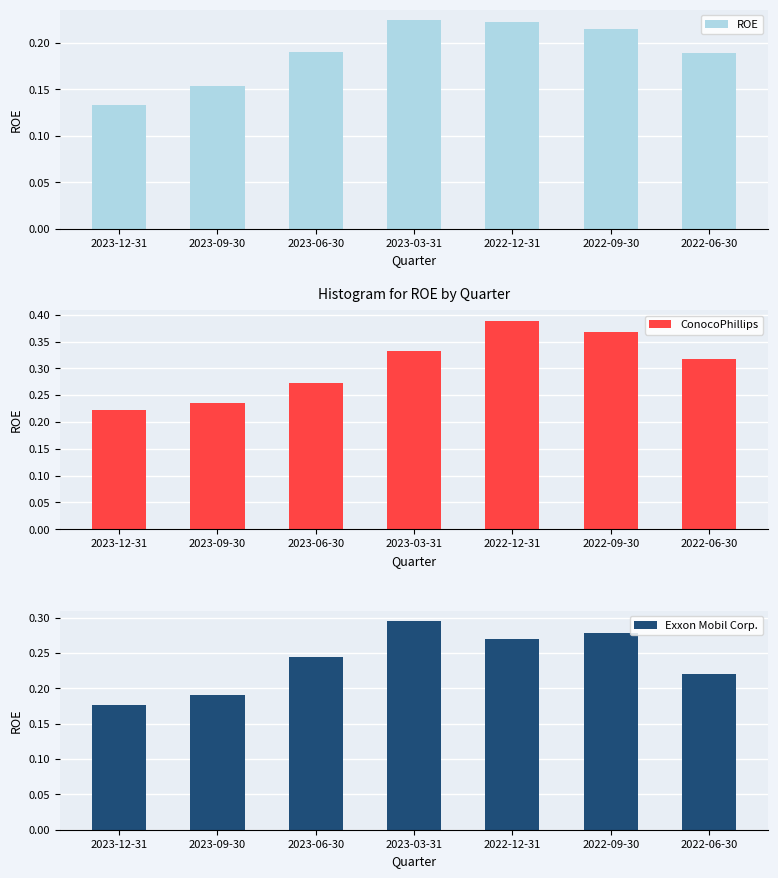

What position from the right is 2023-06-30?

5